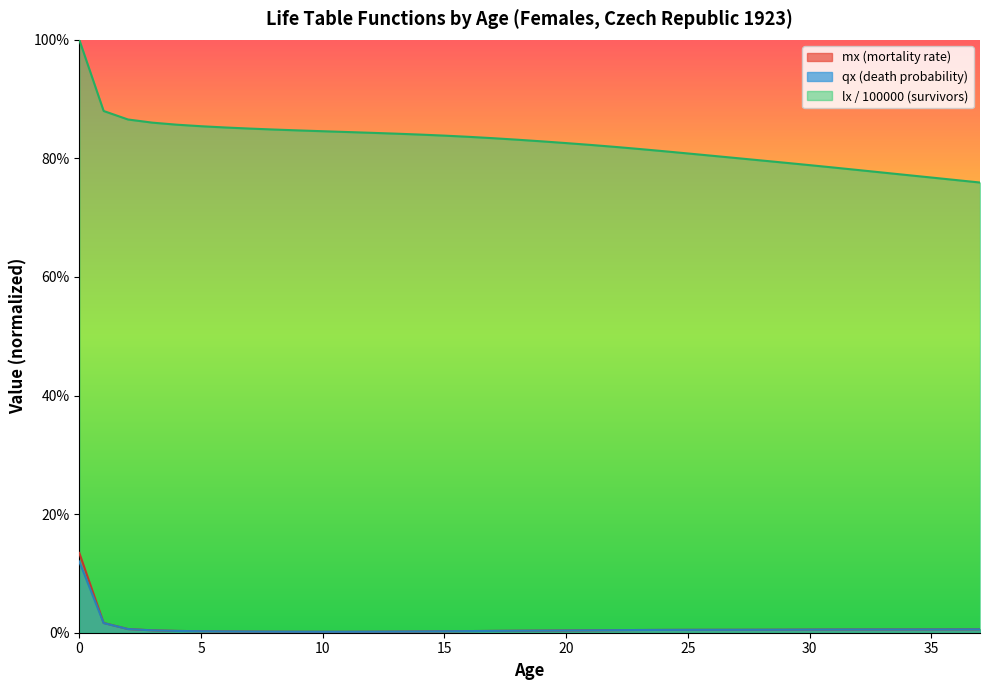

List the series in order of their peak value, lowest first.

qx (death probability), mx (mortality rate), lx / 100000 (survivors)